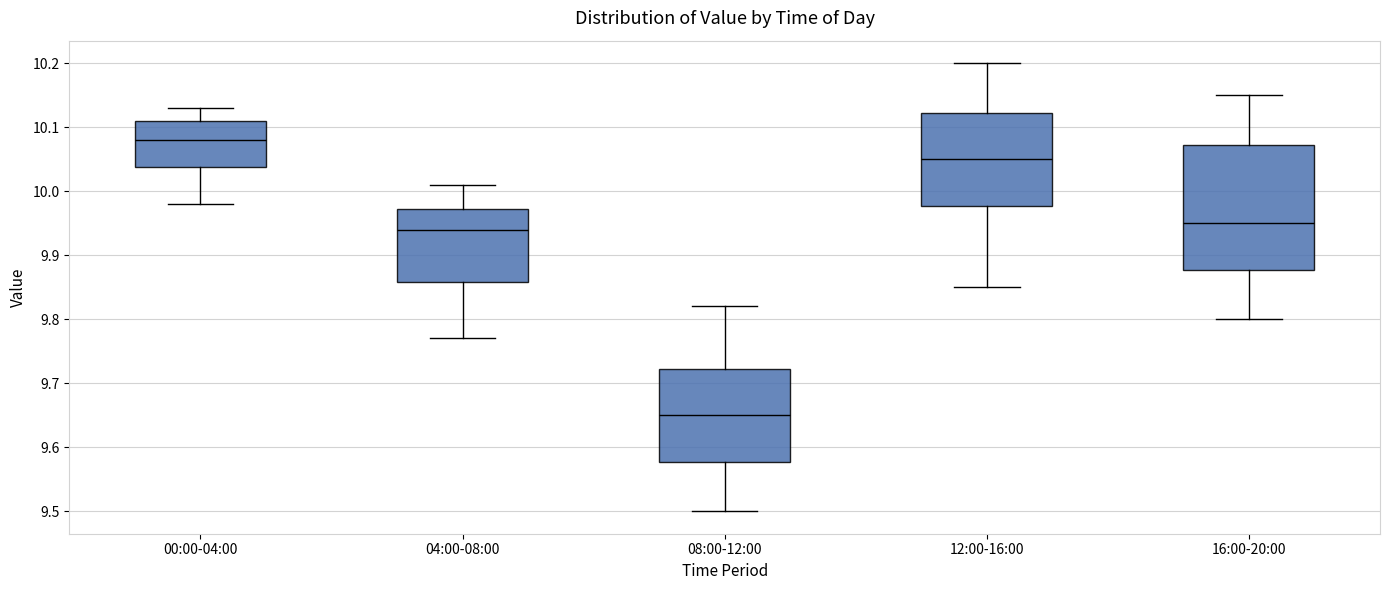

Which box is the tallest, from its lower edge to its upper edge?

16:00-20:00